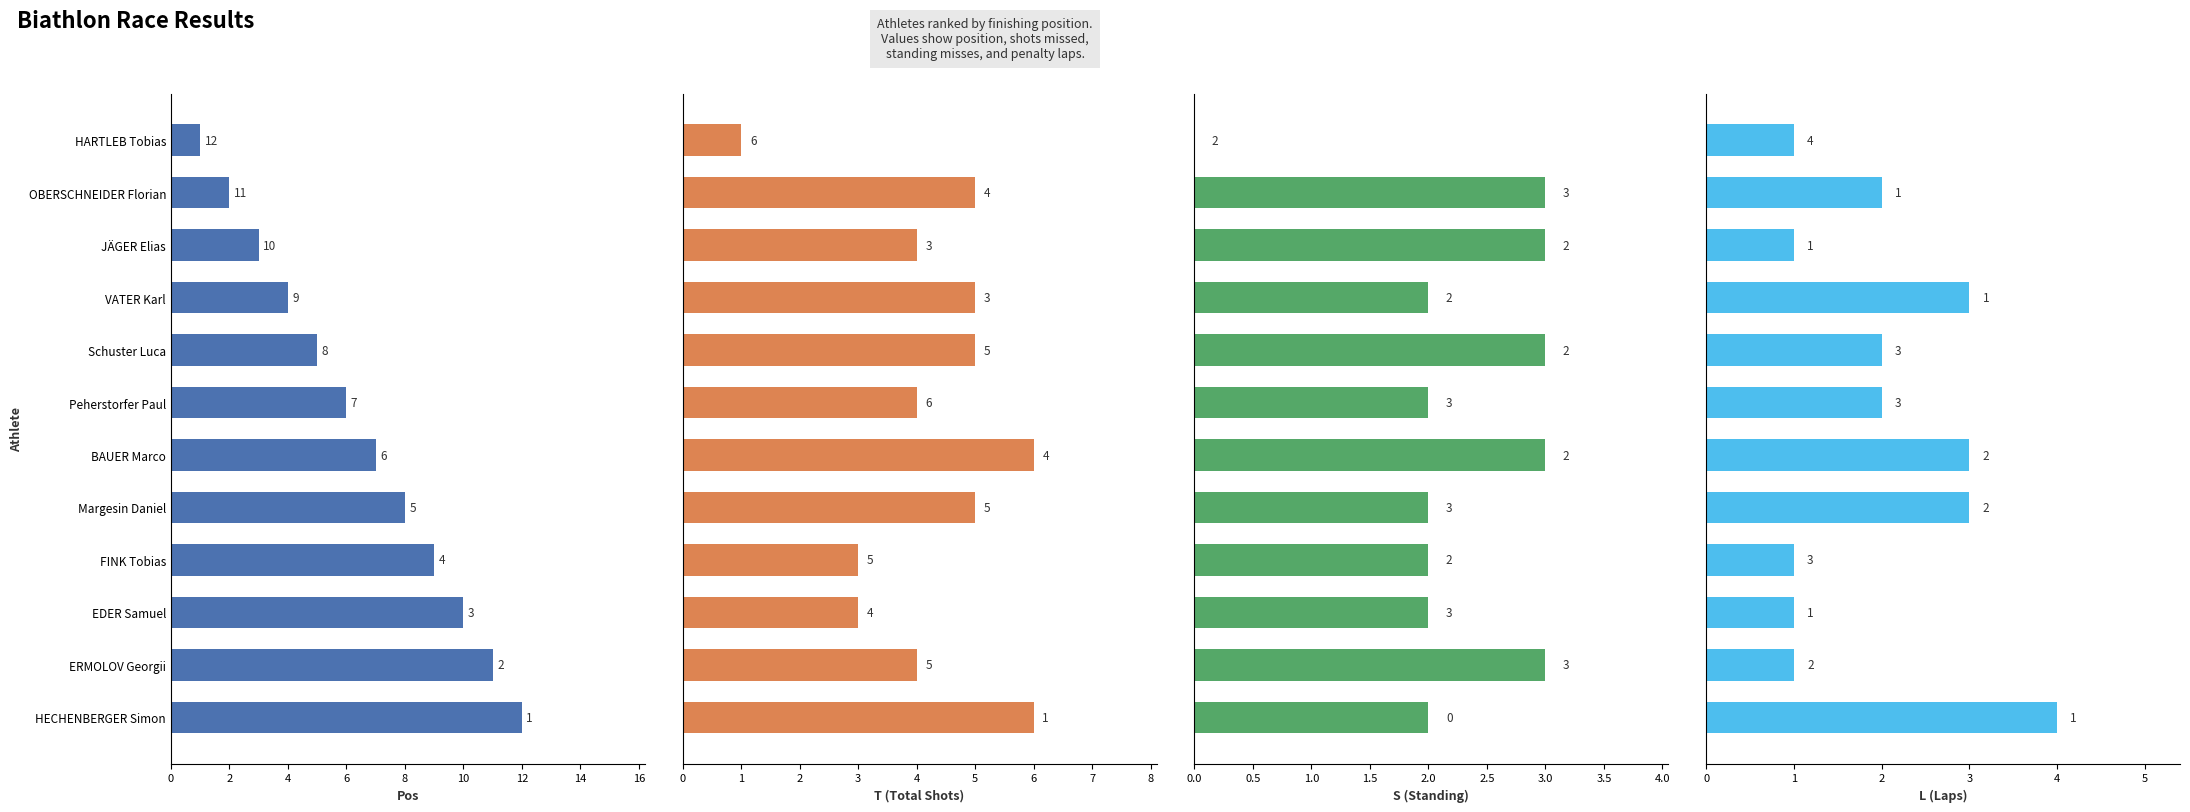

Reading left to right, list all the values displayed in this chart.

Pos: 1	2	3	4	5	6	7	8	9	10	11	12
T (Total Shots): 1	5	4	5	5	4	6	5	3	3	4	6
S (Standing): 0	3	3	2	3	2	3	2	2	2	3	2
L (Laps): 1	2	1	3	2	2	3	3	1	1	1	4